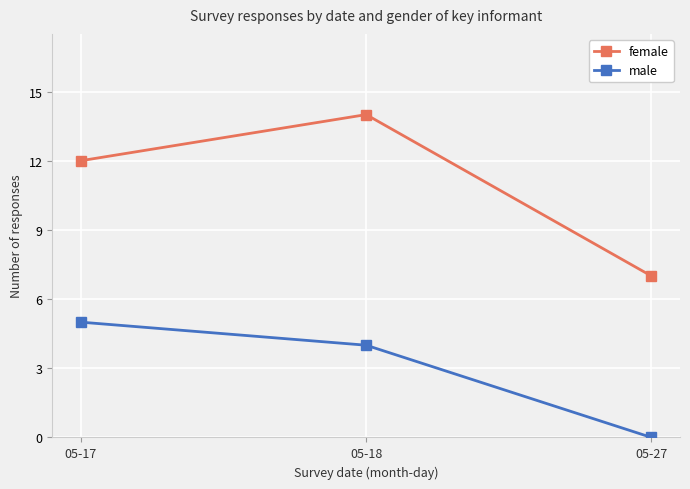

True or false: female has a value of 9 at 05-27.

False